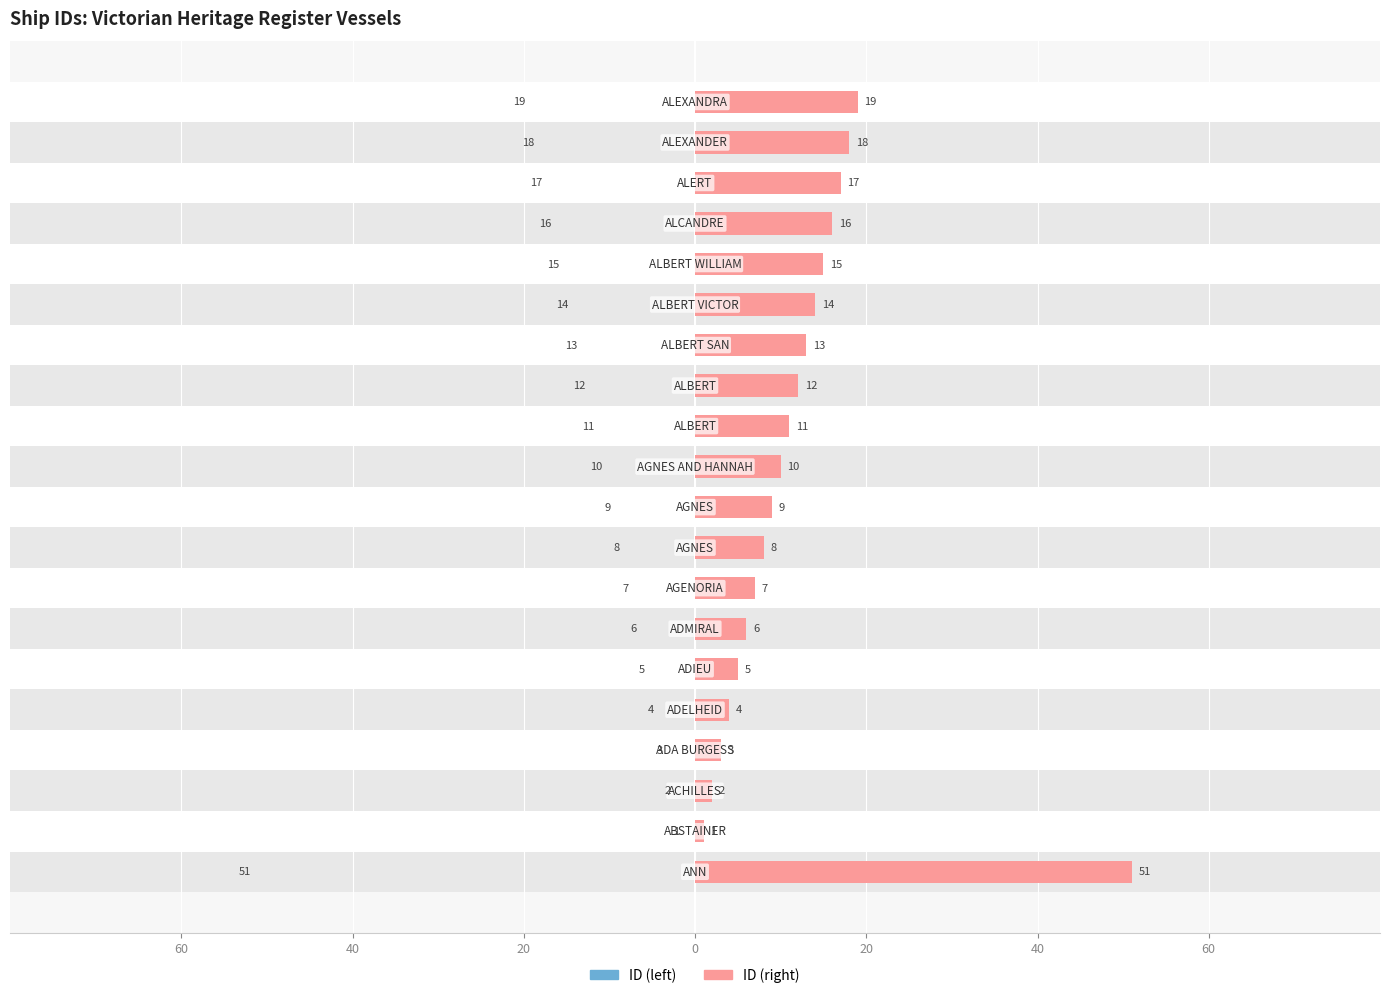

At 7, list the series in order from smallest to largest.

ID (left), ID (right)